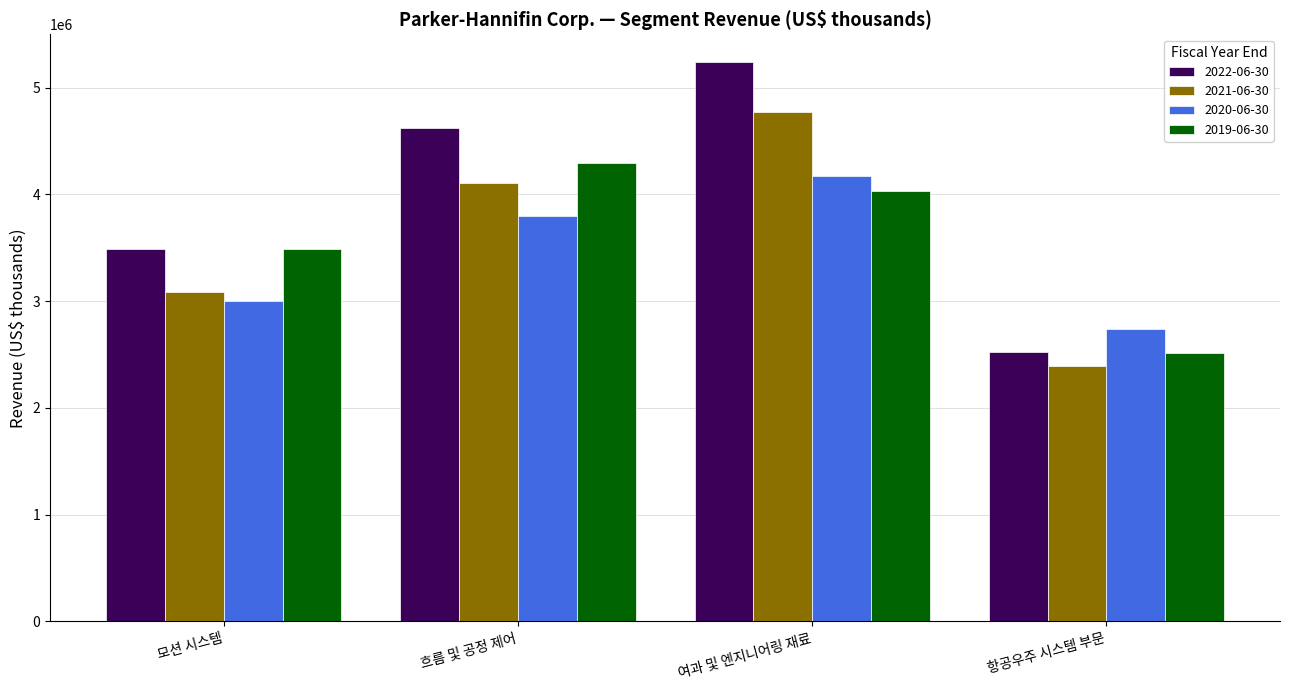

What position from the left is 모션 시스템?

1